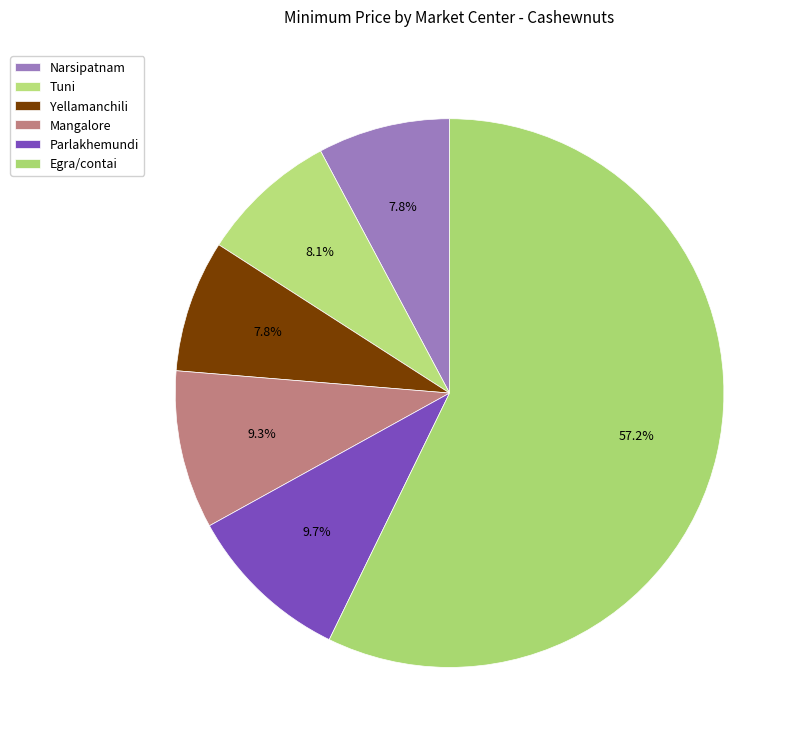

True or false: Parlakhemundi accounts for 10% of the total.

True